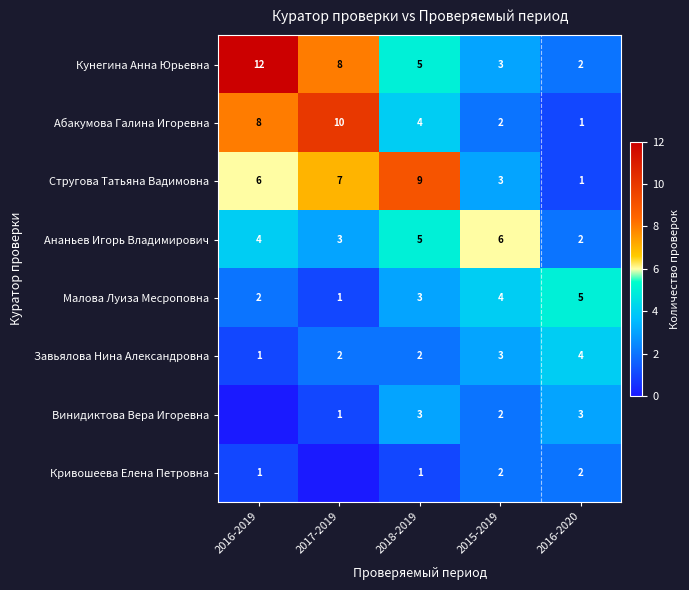

How many values in the Завьялова Нина Александровна series are below 2?

1